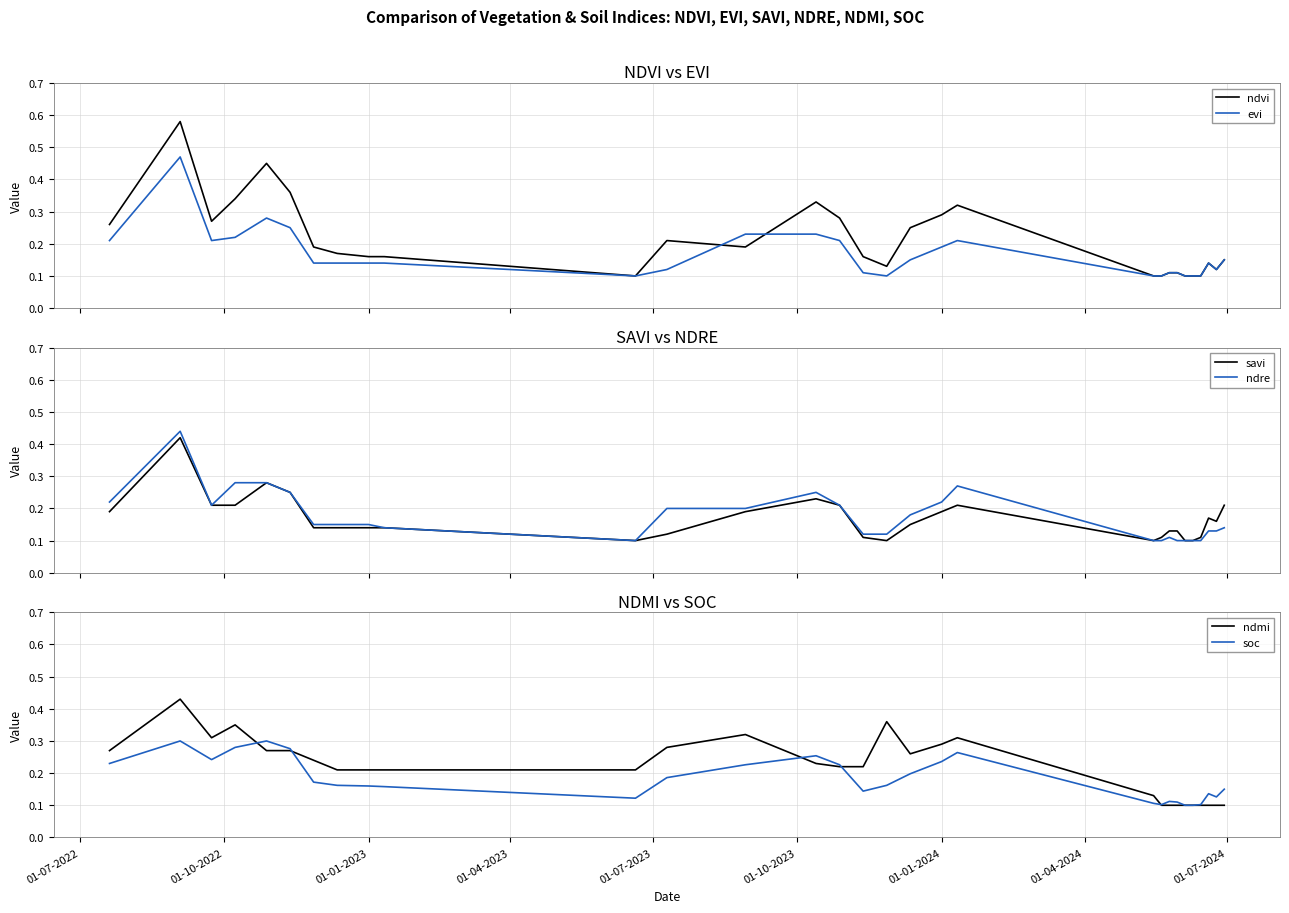

How many times do evi and ndmi cross each other?

4